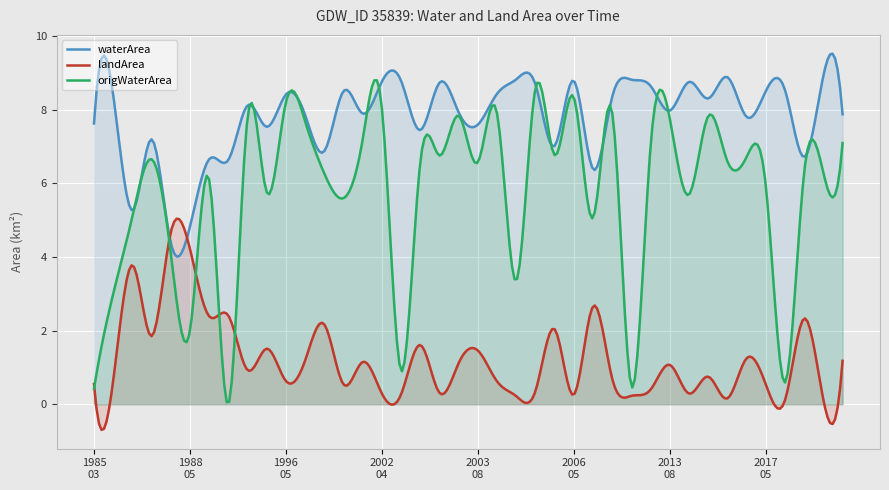

What is the minimum value shown in the chart?

-0.7